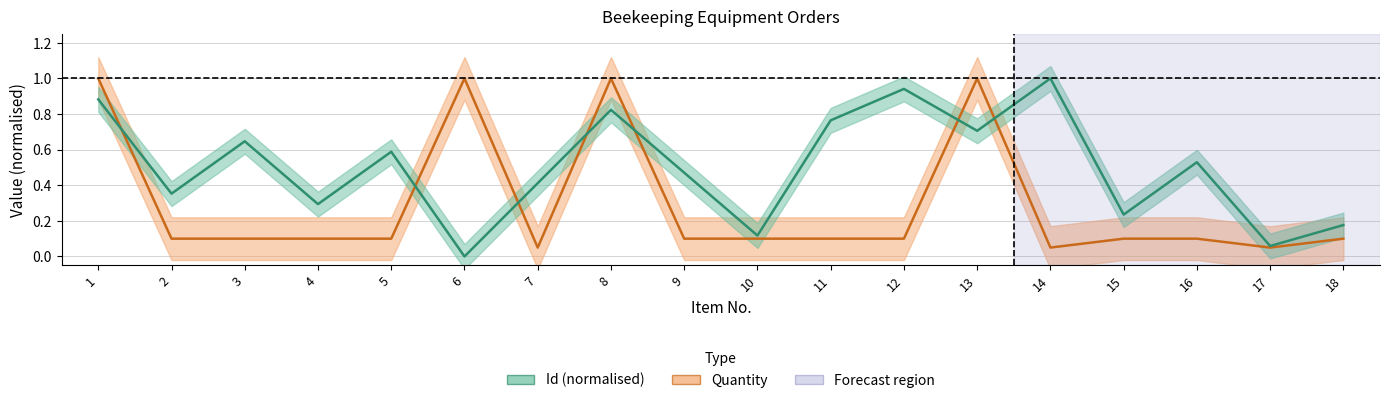

Between 4 and 14, which is larger?

14